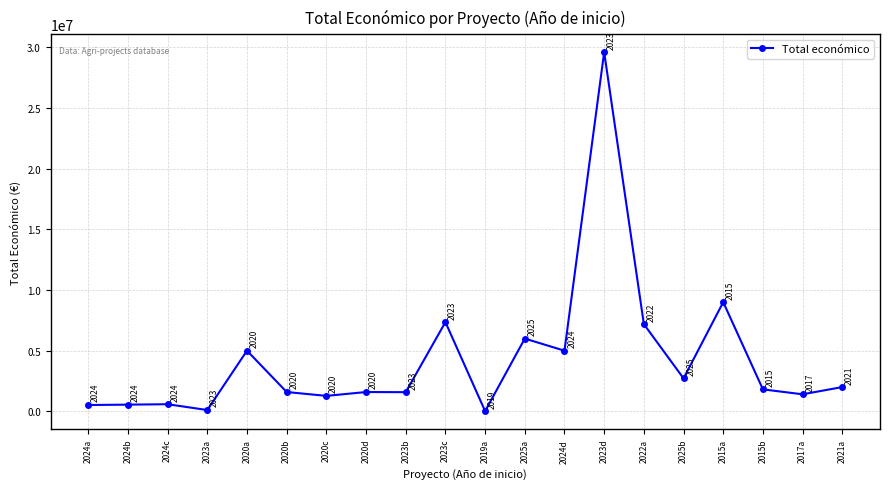

The chart shows a value of 2713753 at 2025b. True or false?

True